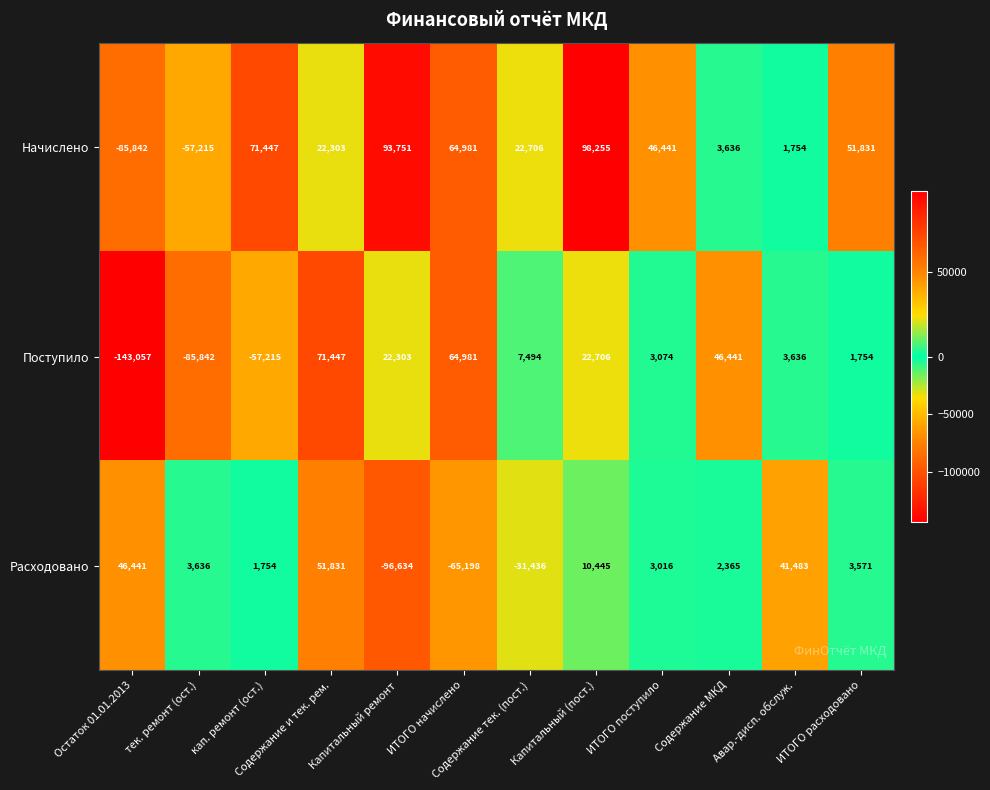

Is it true that Расходовано equals 4982 at ИТОГО поступило?

False